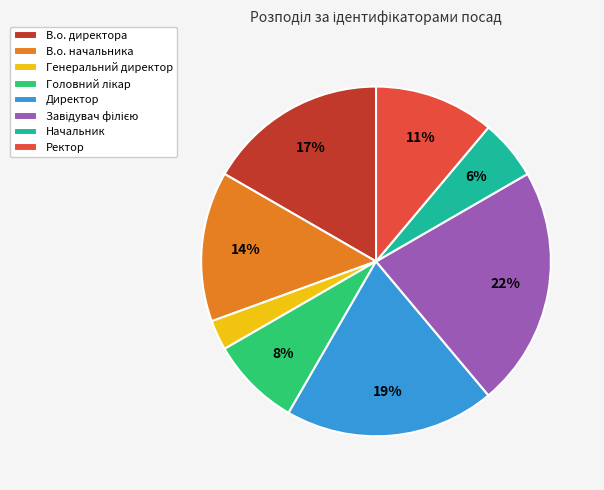

Is Директор the majority of the pie?

No